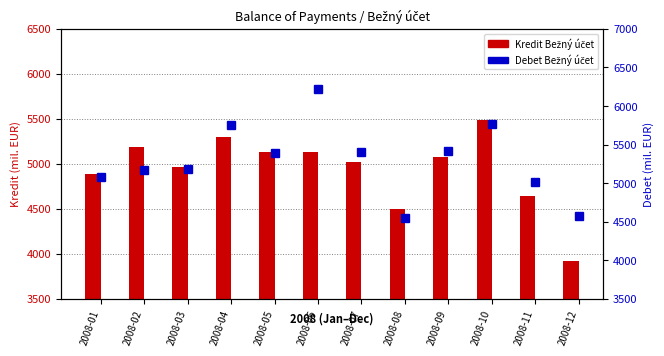

What are all the series names shown in the legend?

Kredit Bežný účet, Debet Bežný účet